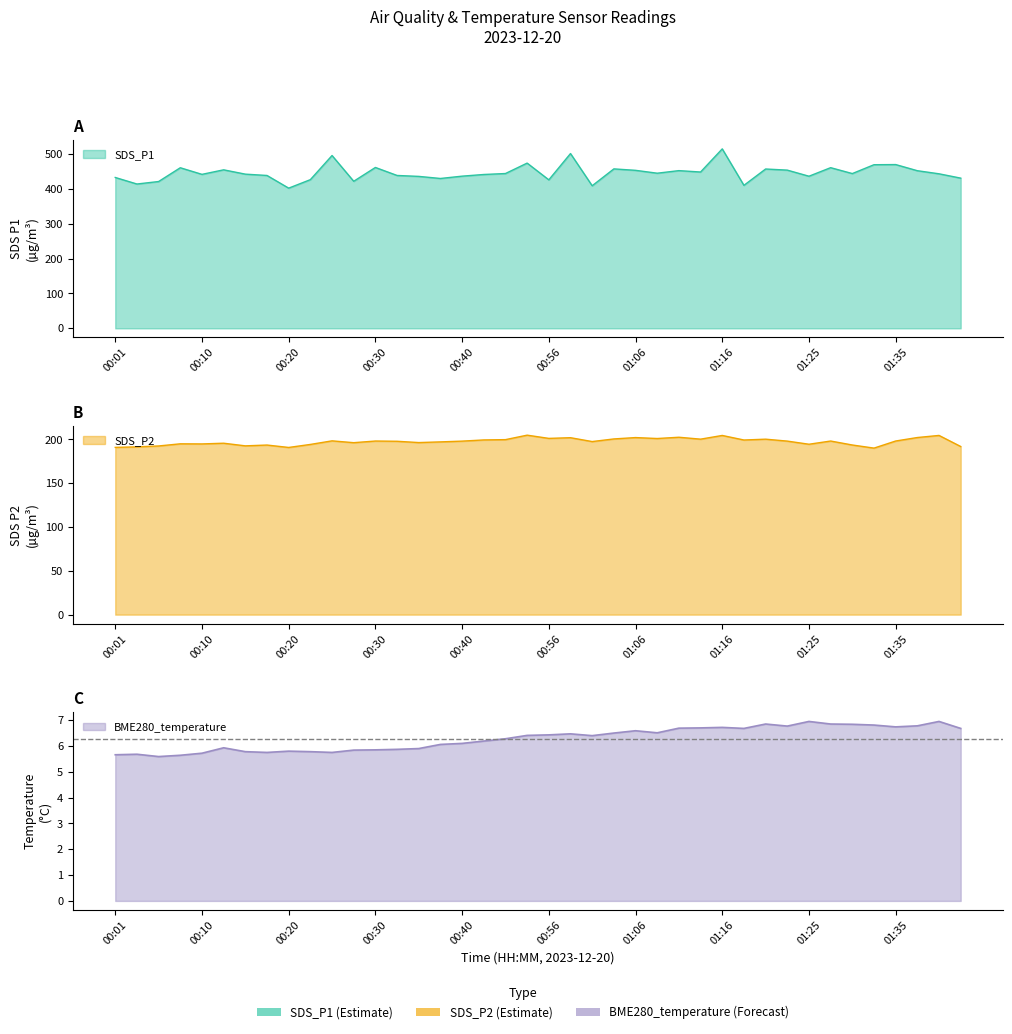

What is the label of the 4th point from the left?

00:08